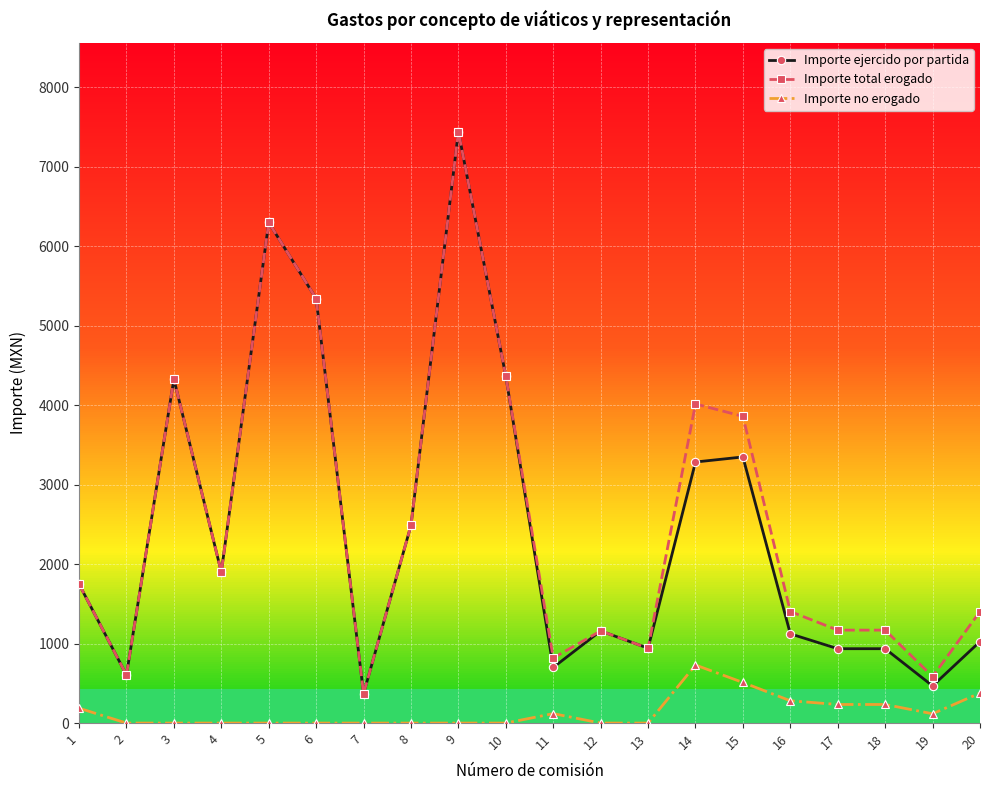

What is the maximum value for Importe total erogado?

7446.0